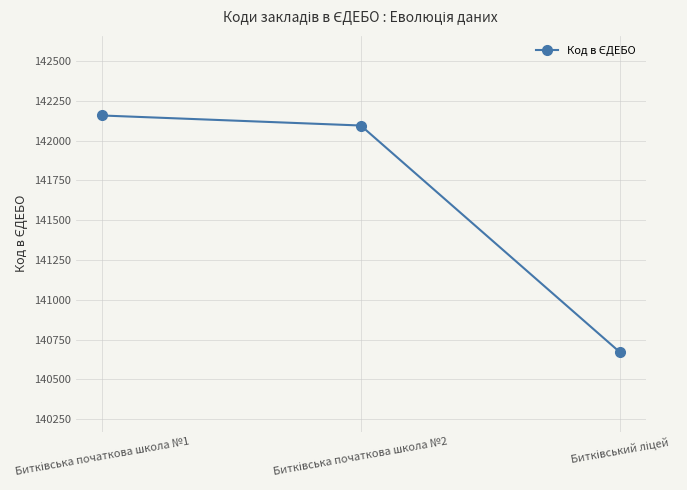

What is the maximum value shown in the chart?

142158